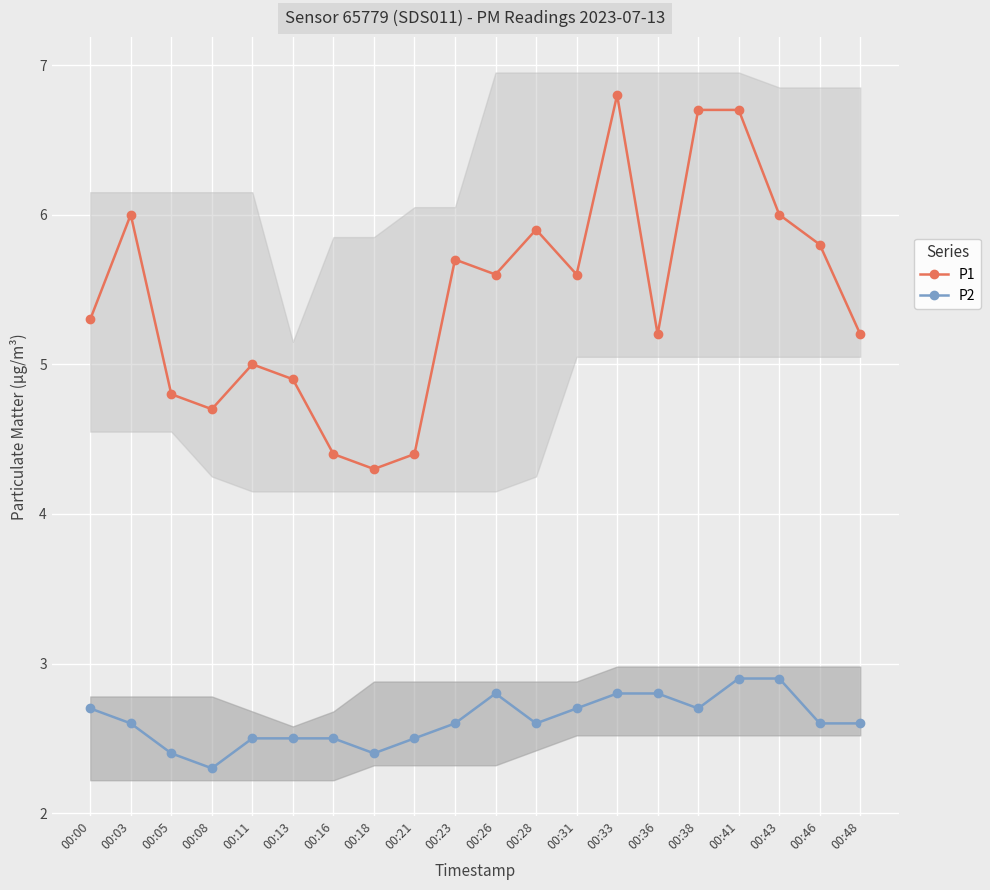

Where is the first local minimum for P2?

00:08